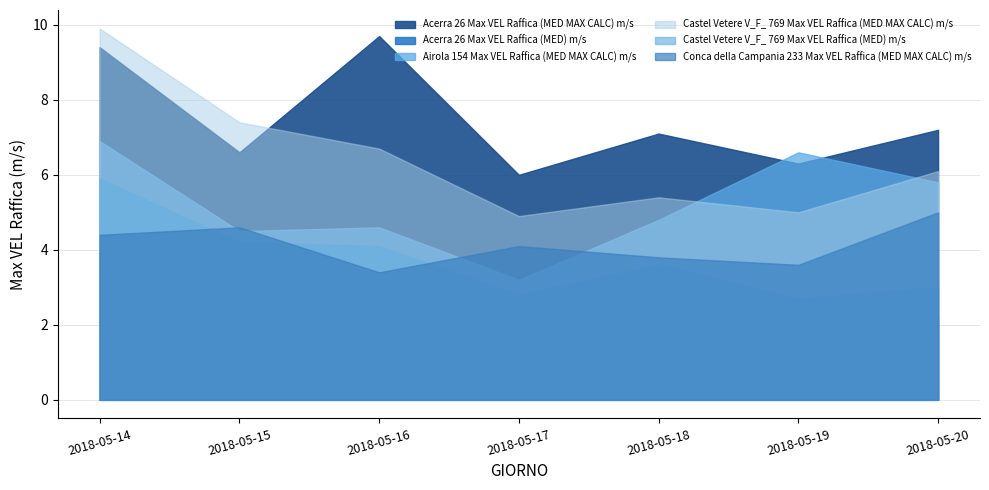

At which category is the sum across all series the highest?

2018-05-14